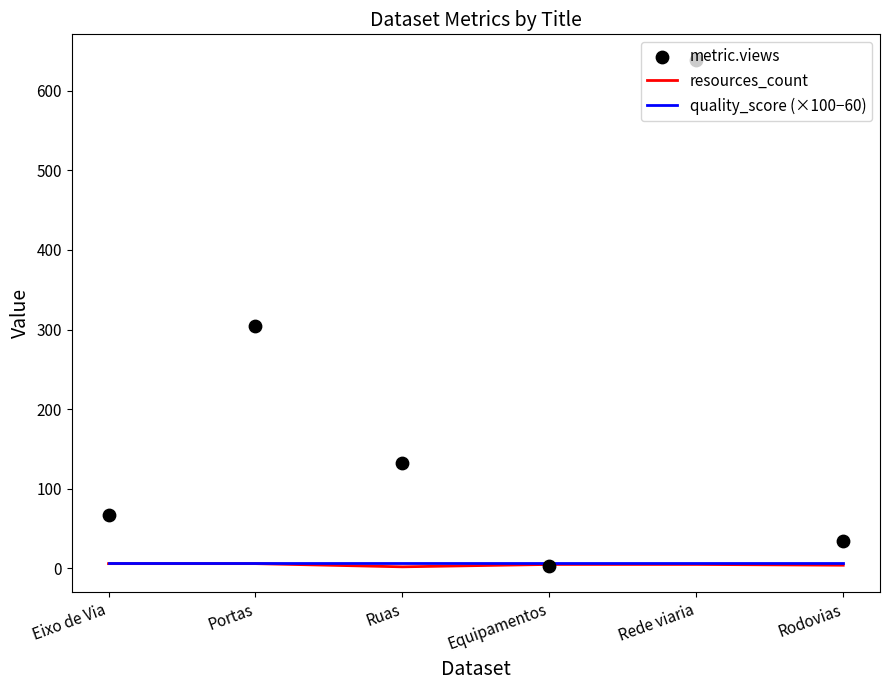

Is the value of quality_score (×100−60) at Rede viaria greater than the value of resources_count at Rede viaria?

Yes